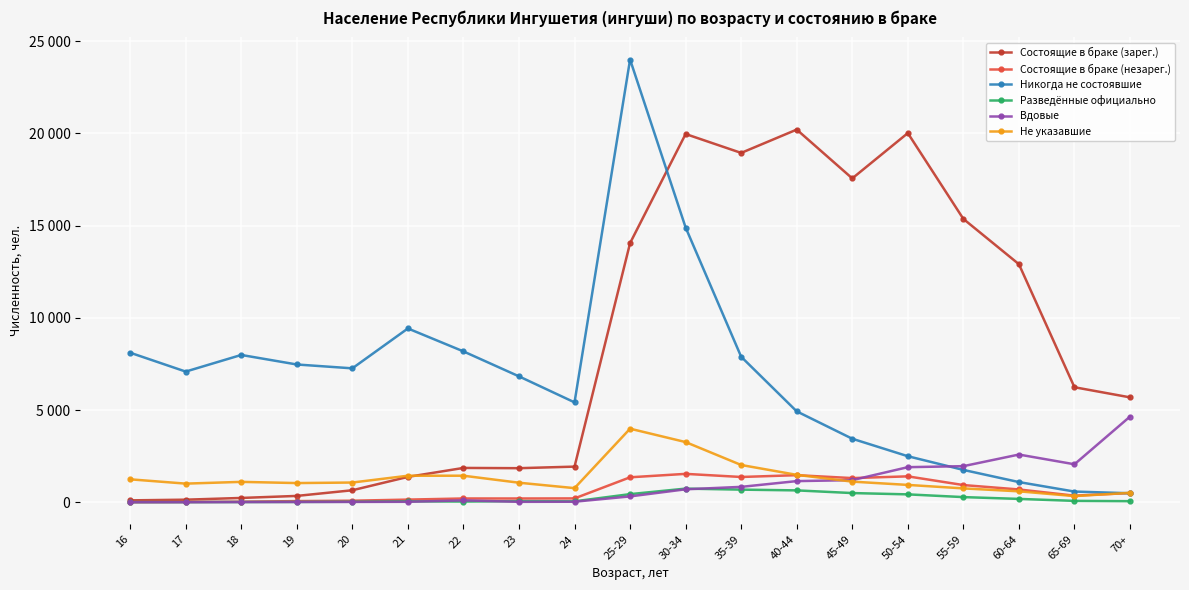

Which series changed the most between 23 and 30-34?

Состоящие в браке (зарег.)